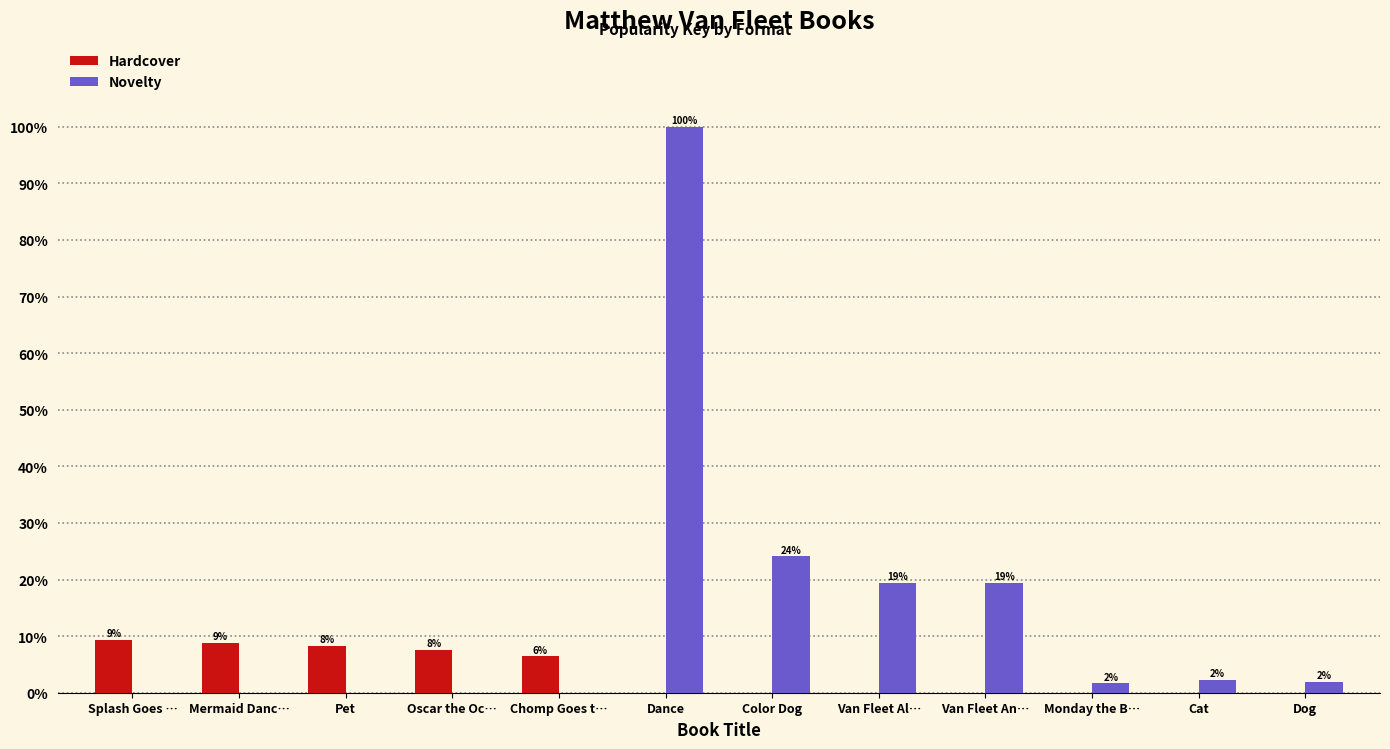

What are all the series names shown in the legend?

Hardcover, Novelty